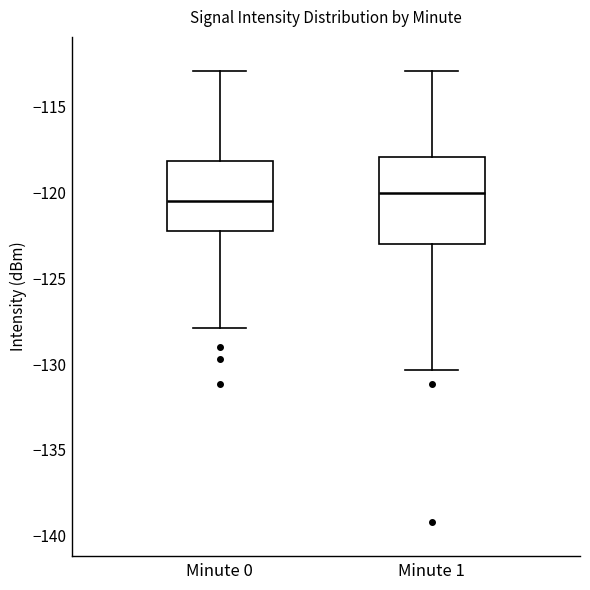

Where is the lower edge of the box for Minute 0 on the y-axis? The values are not printed on the chart, so give them approximately, as read against the axis.

-122.5